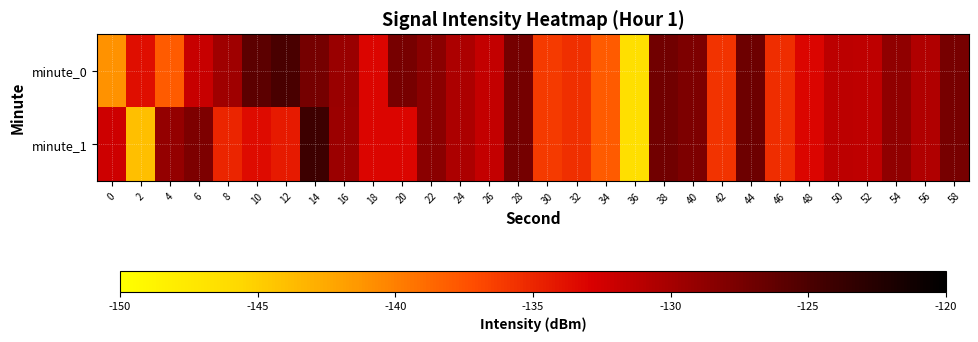

Which has a higher value, 52 or 50?

50